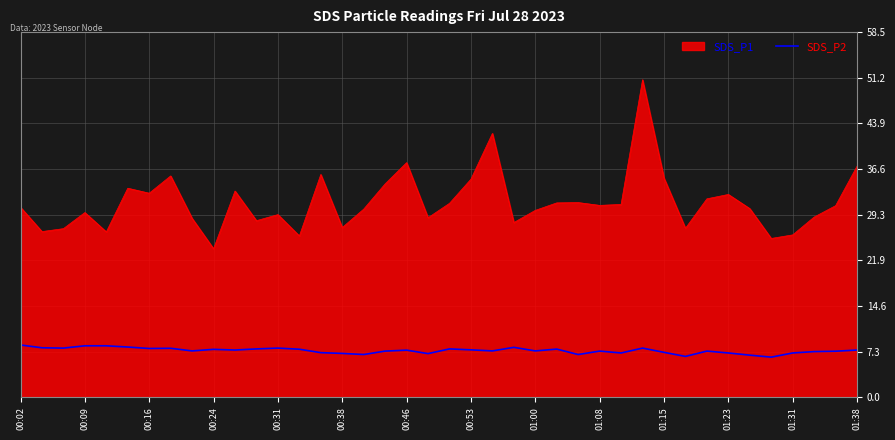

List the series in order of their peak value, highest first.

SDS_P1, SDS_P2